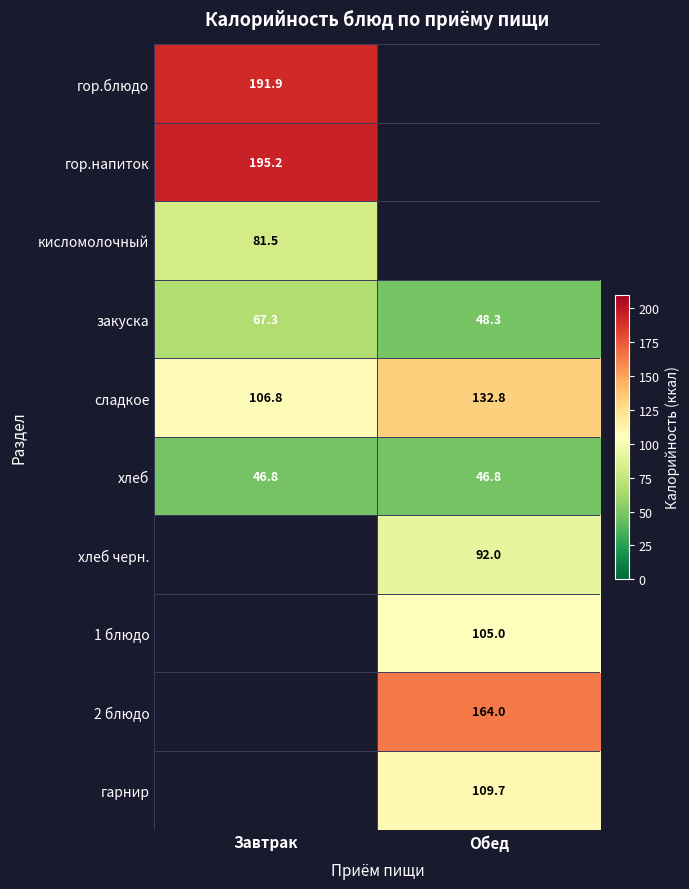

Is the value of гор.напиток at Завтрак greater than the value of сладкое at Завтрак?

Yes